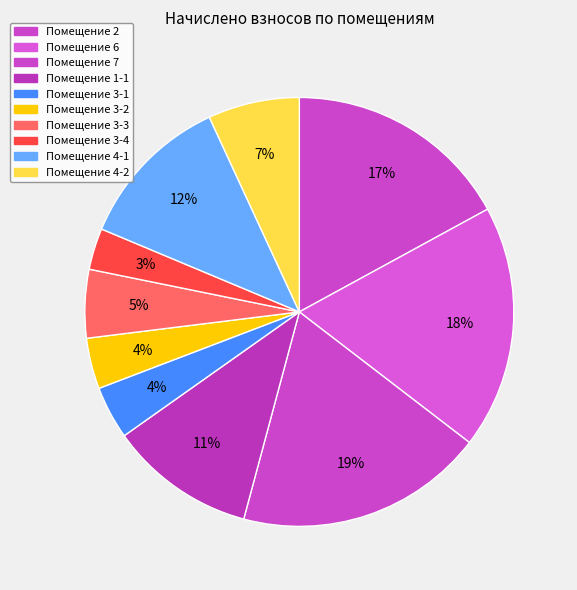

What is the largest slice in the pie chart?

7